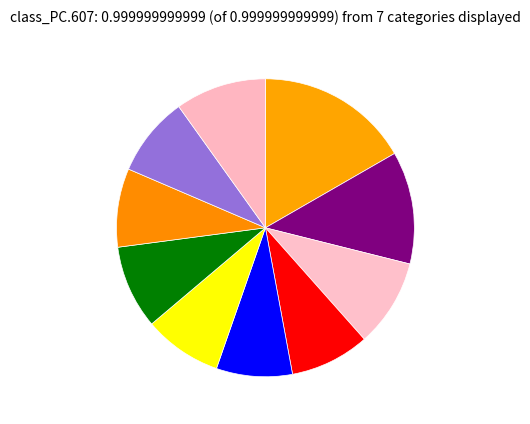

How many slices are in this pie chart?

10